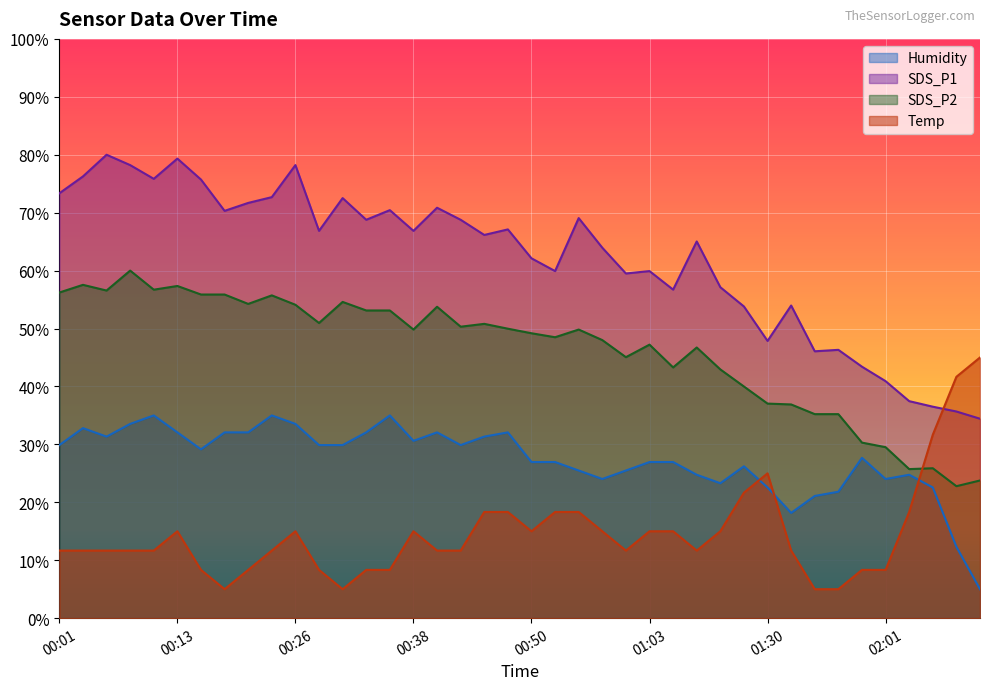

Where do Temp and Humidity first cross each other?

01:27 and 01:30